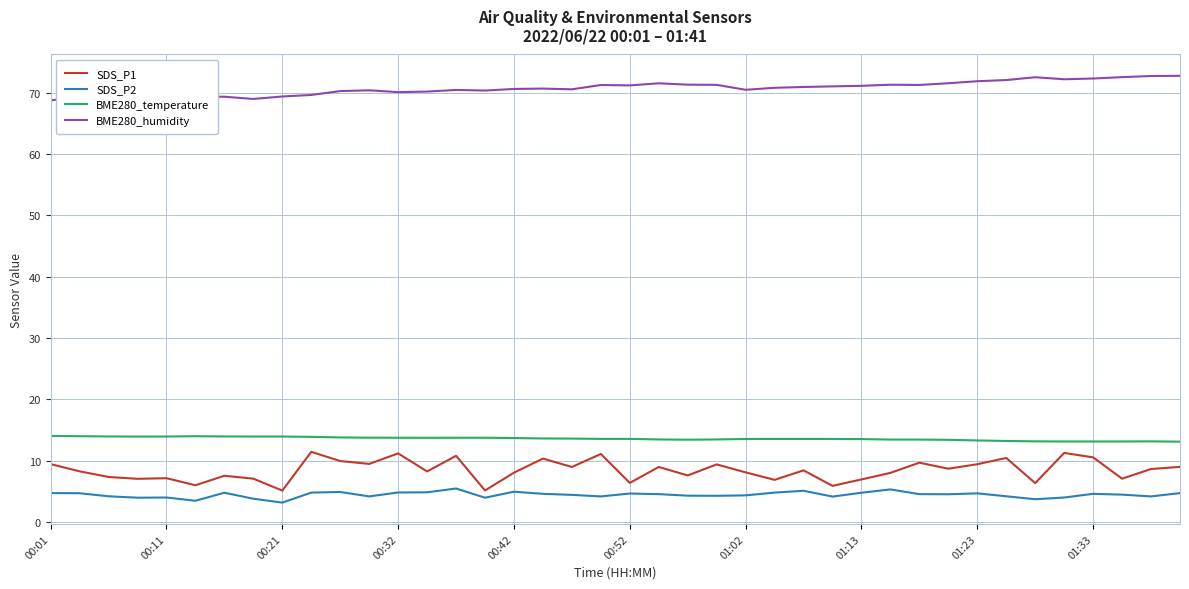

What is the minimum value shown in the chart?

3.2